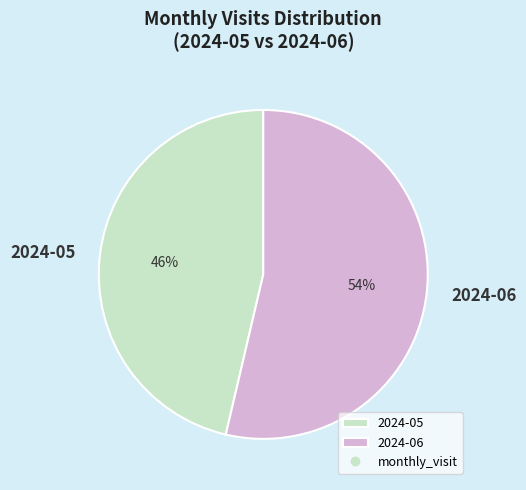

What is the majority slice?

2024-06